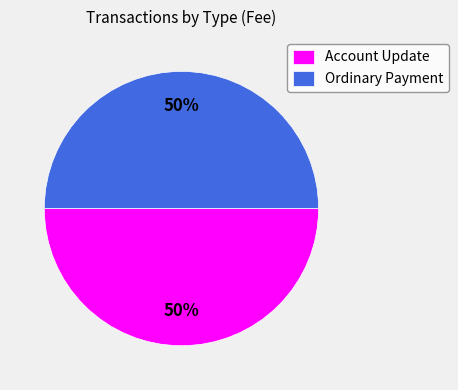

Do Ordinary Payment and Account Update together represent more than half of the pie?

Yes